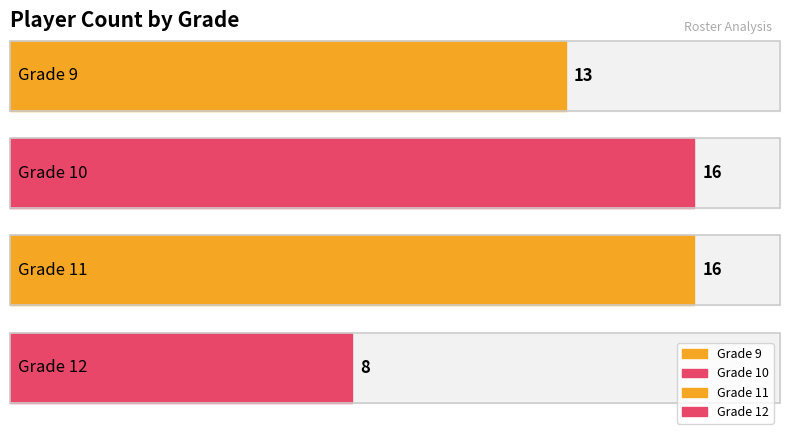

How many bars are there in total?

4